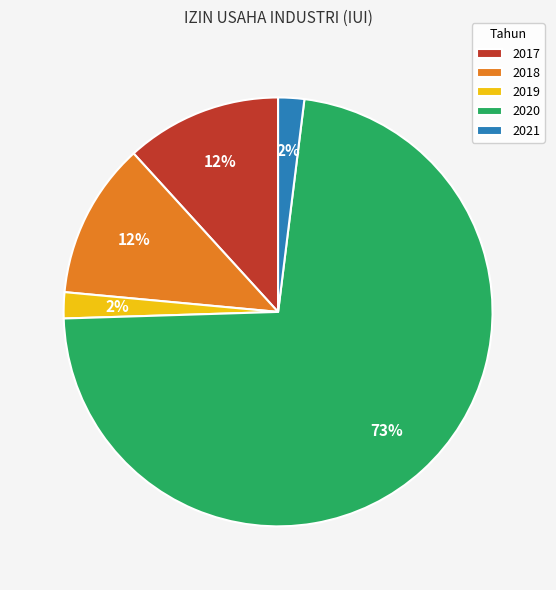

Between 2019 and 2020, which is larger?

2020